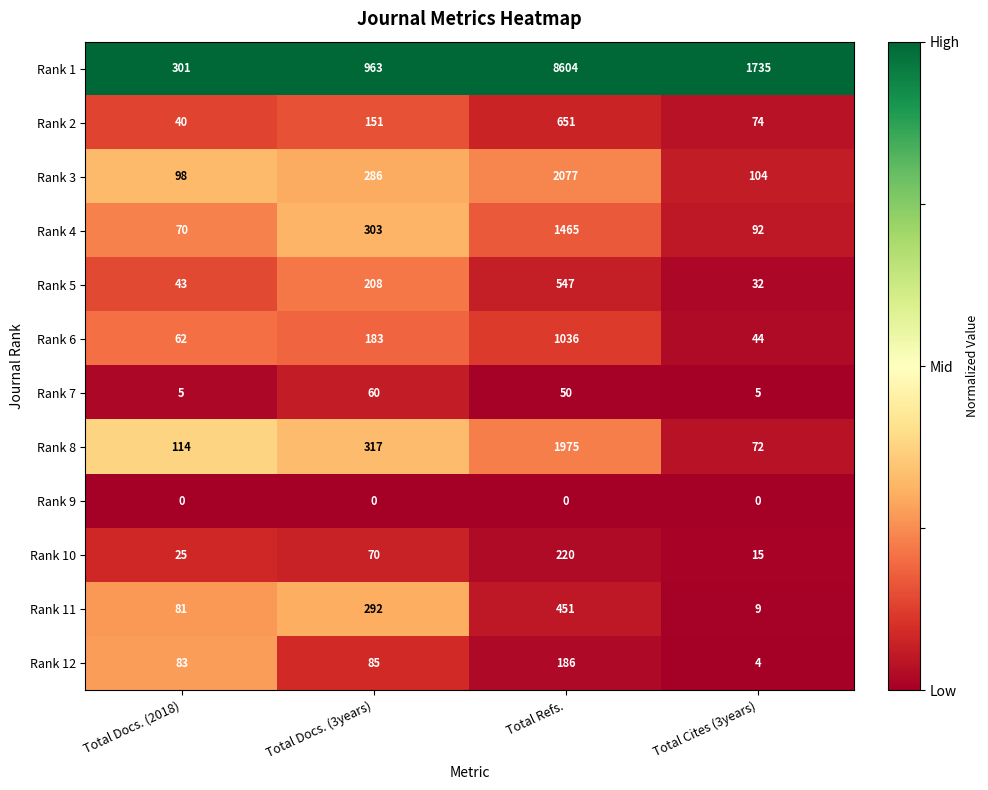

List the labels in order of Rank 11 value, largest first.

Total Refs., Total Docs. (3years), Total Docs. (2018), Total Cites (3years)